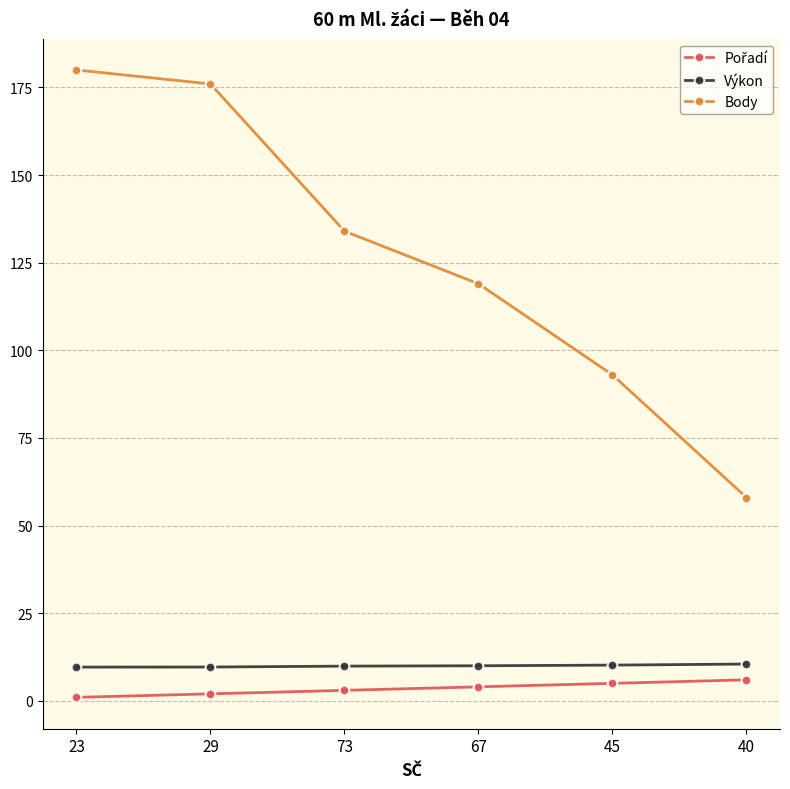

At which label does Body reach its peak?

23